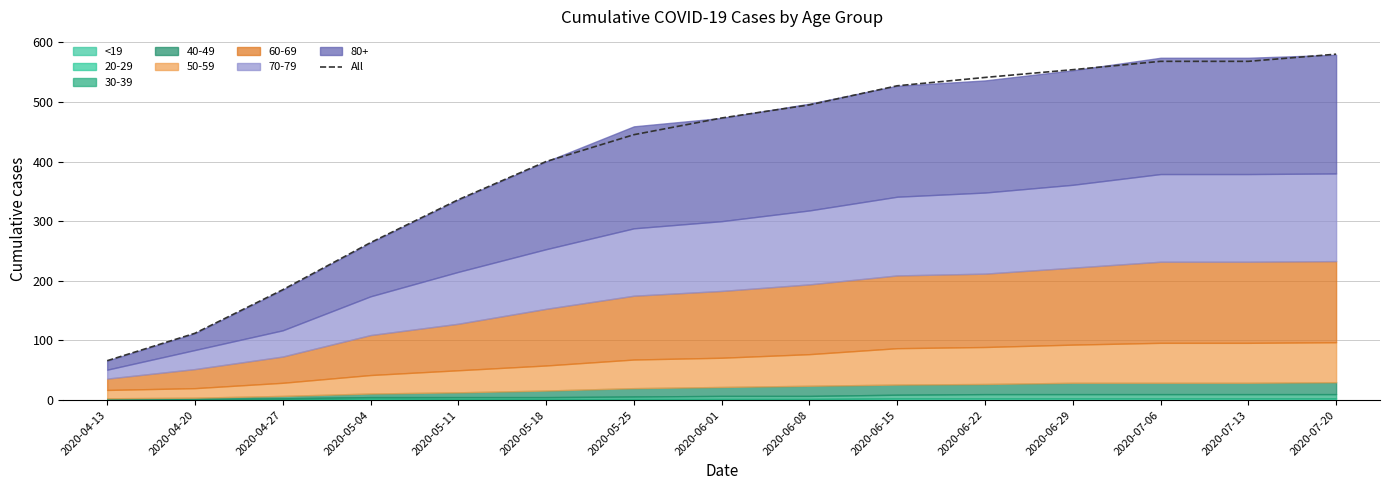

The chart shows a value of 639 at 2020-06-01. True or false?

False